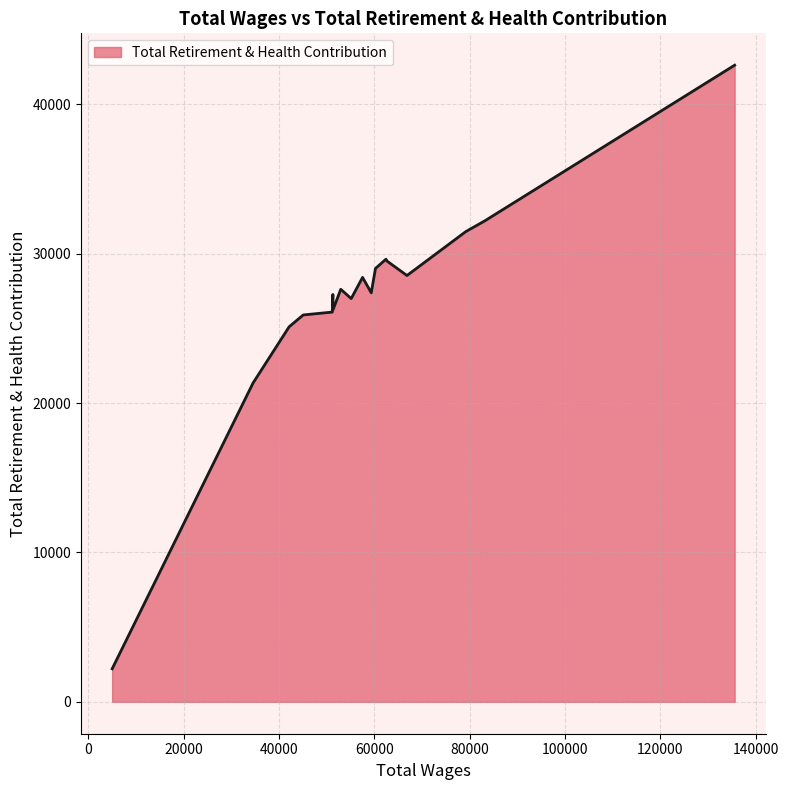

What is the smallest value displayed?

2213